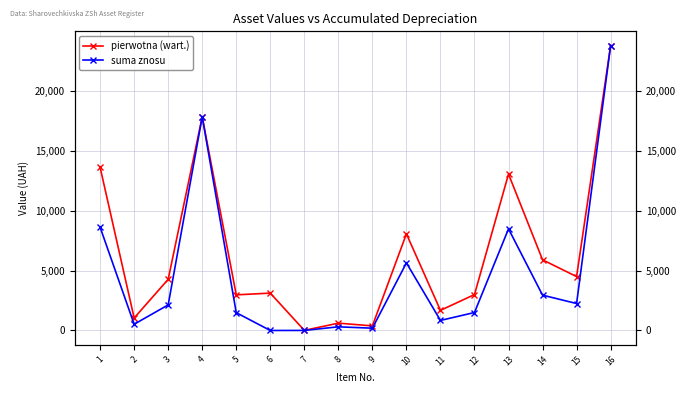

Which series has the largest range (max minus min)?

suma znosu